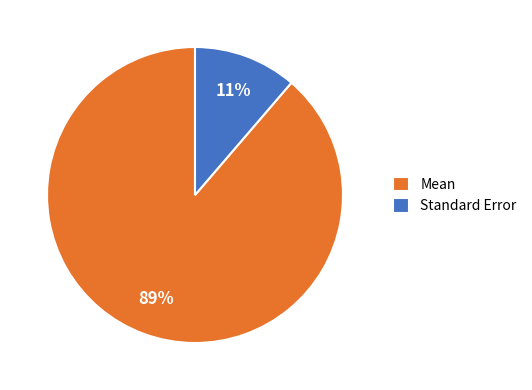

Is it true that Mean is 84% of the pie?

False